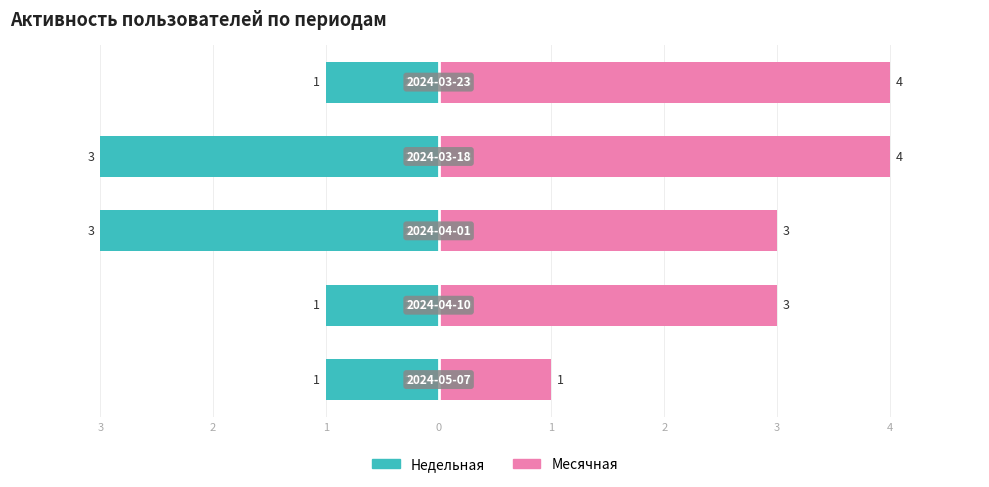

What is the sum of all Месячная values?

15